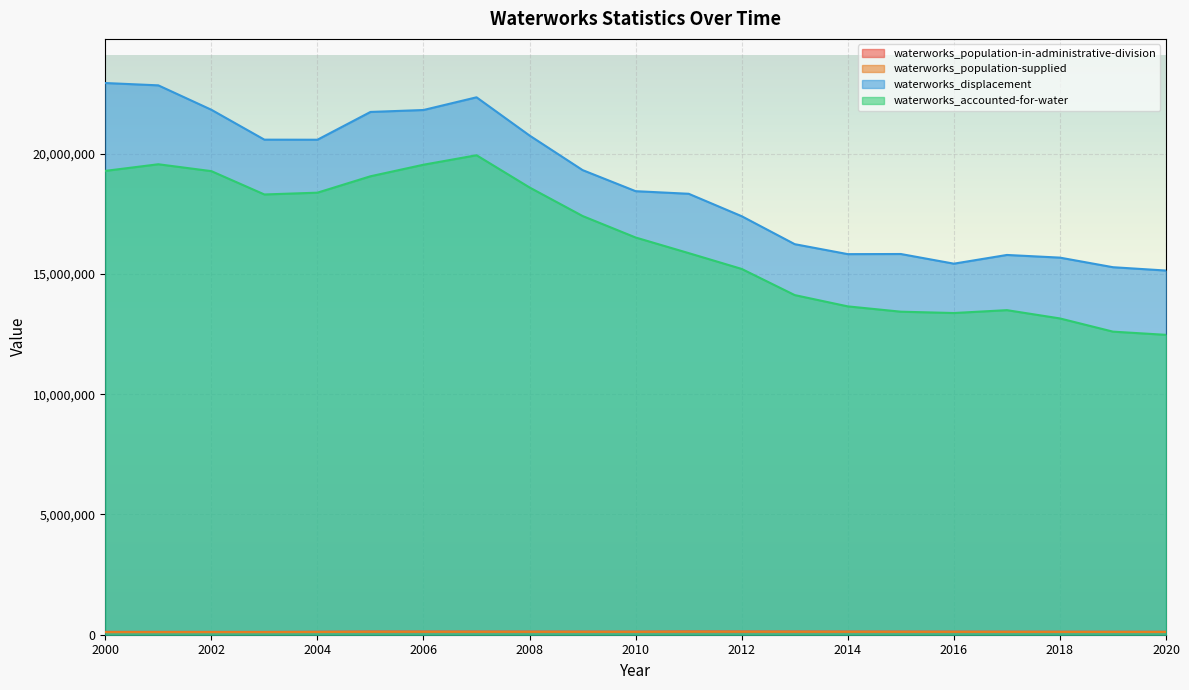

What is the difference between the second highest and minimum values in the waterworks_displacement series?

7701117